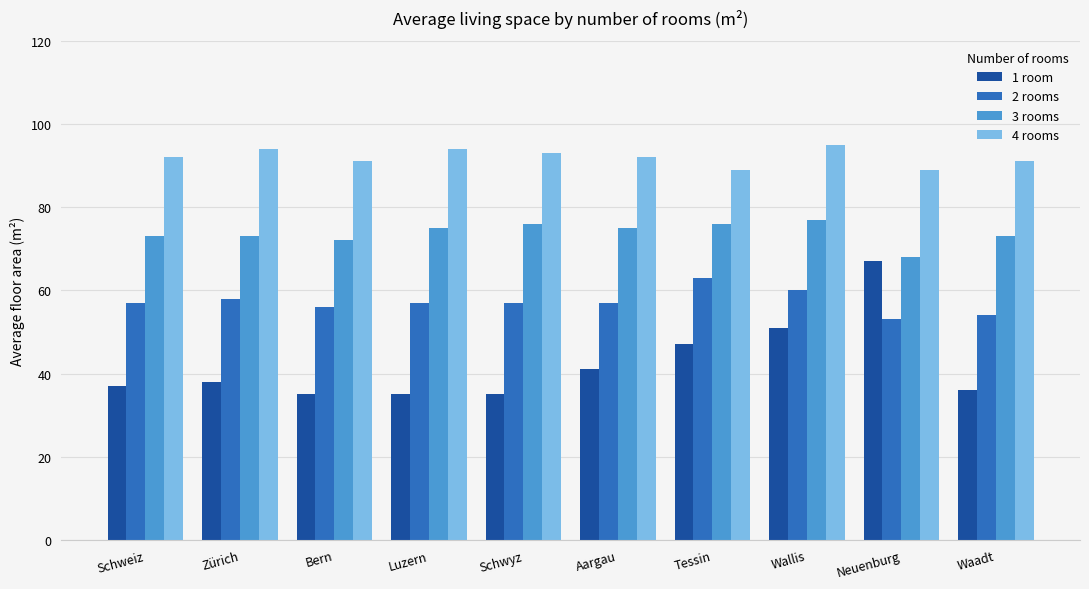

True or false: 4 rooms has a value of 89 at Tessin.

True